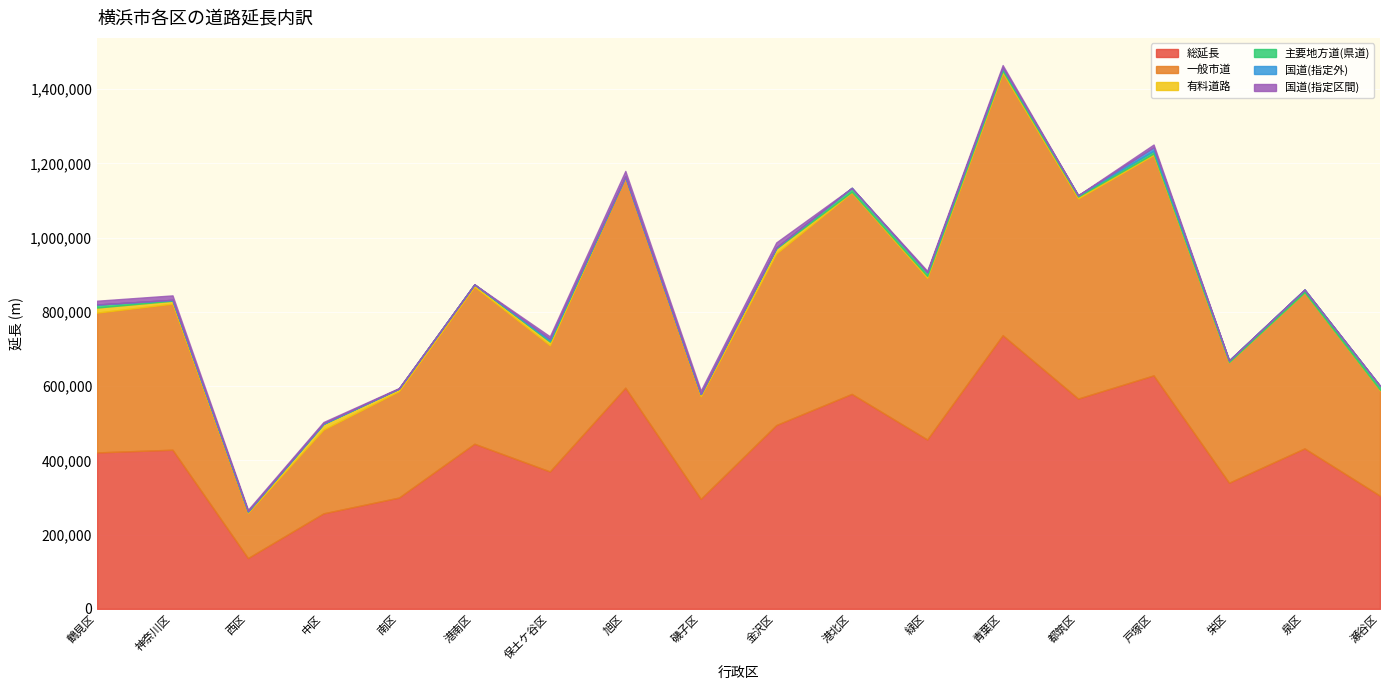

Is it true that 国道(指定外) equals 6039.4 at 保土ケ谷区?

False